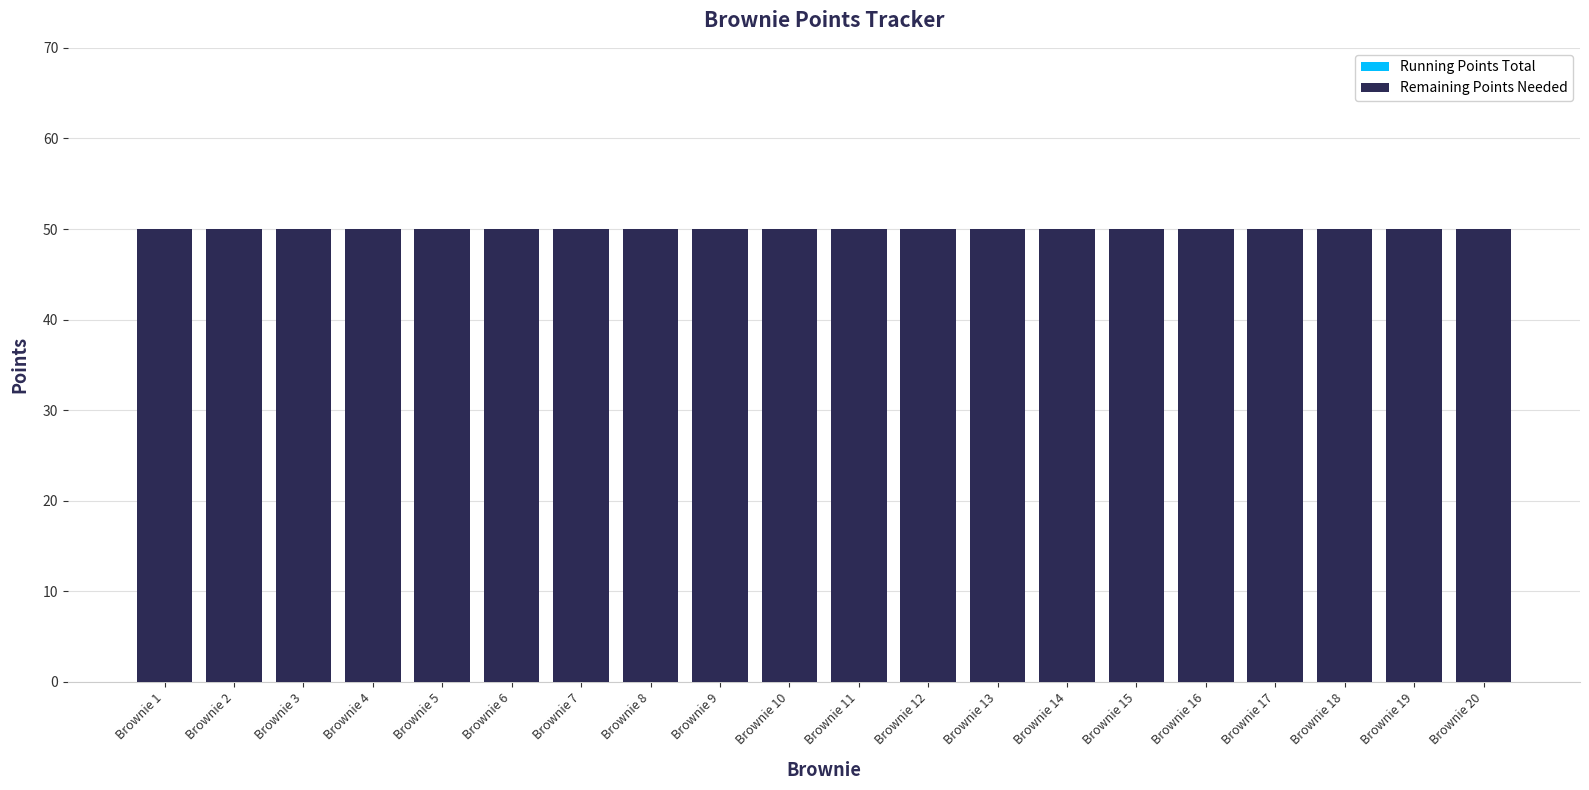

What is the highest value of the Remaining Points Needed series?

50